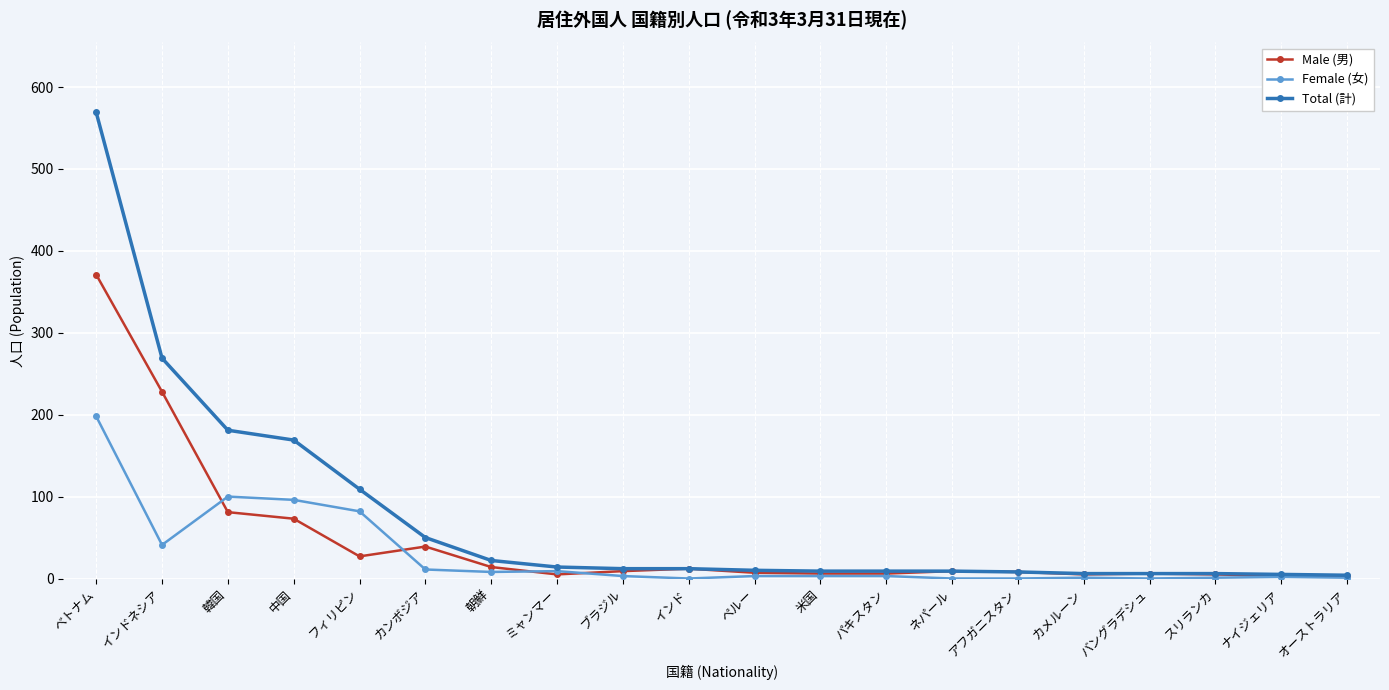

True or false: Female (女) has a value of 17 at インドネシア.

False